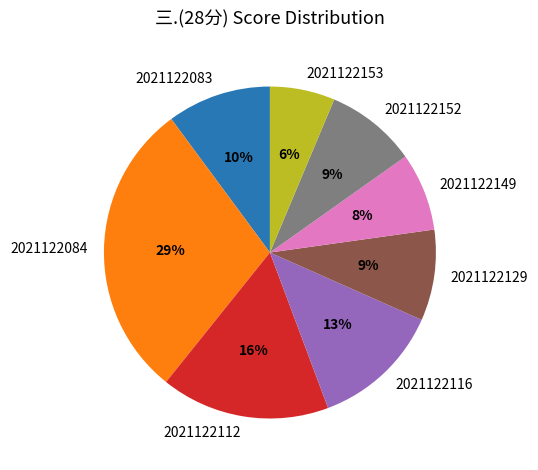

To the nearest percent, what portion does 2021122129 represent?

9%